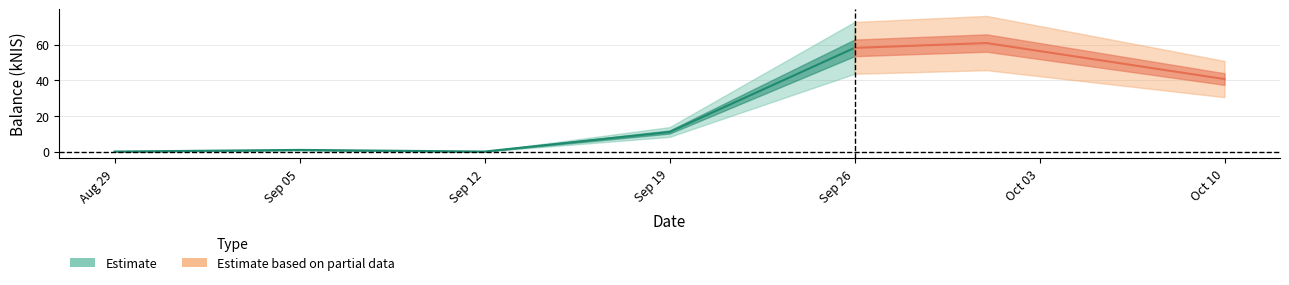

What is the change in value from 2024-08-29 to 2024-09-19?

+11.0